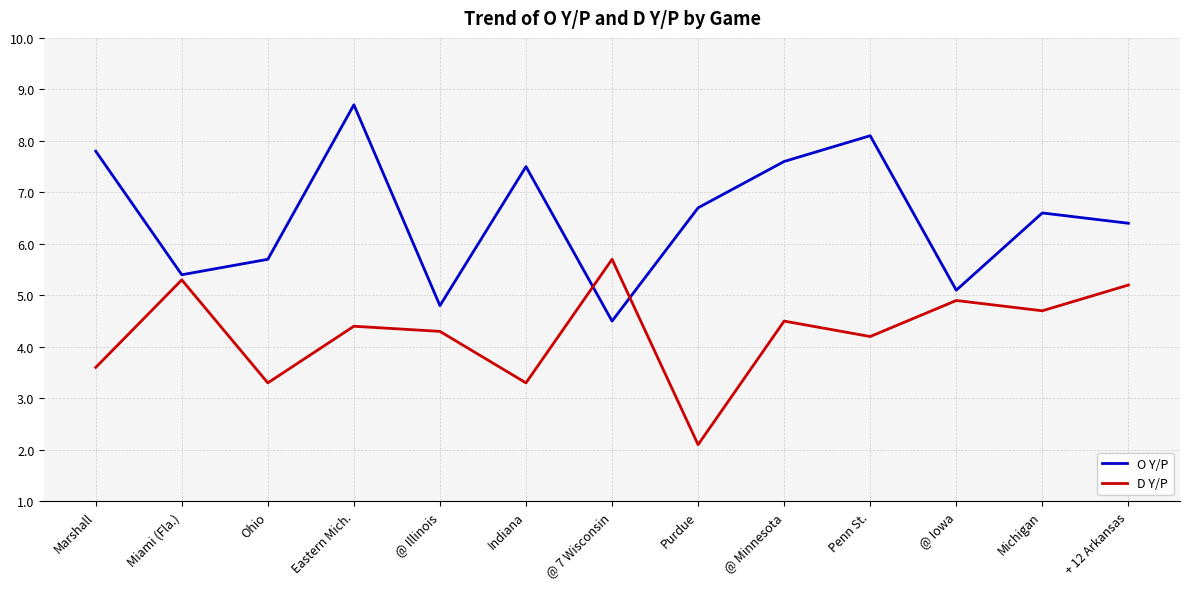

How many categories are shown in the chart?

13